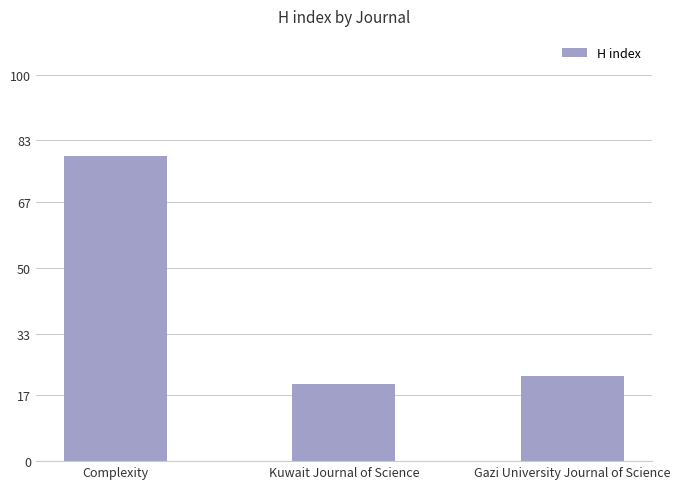

Count the number of data series in this chart.

1